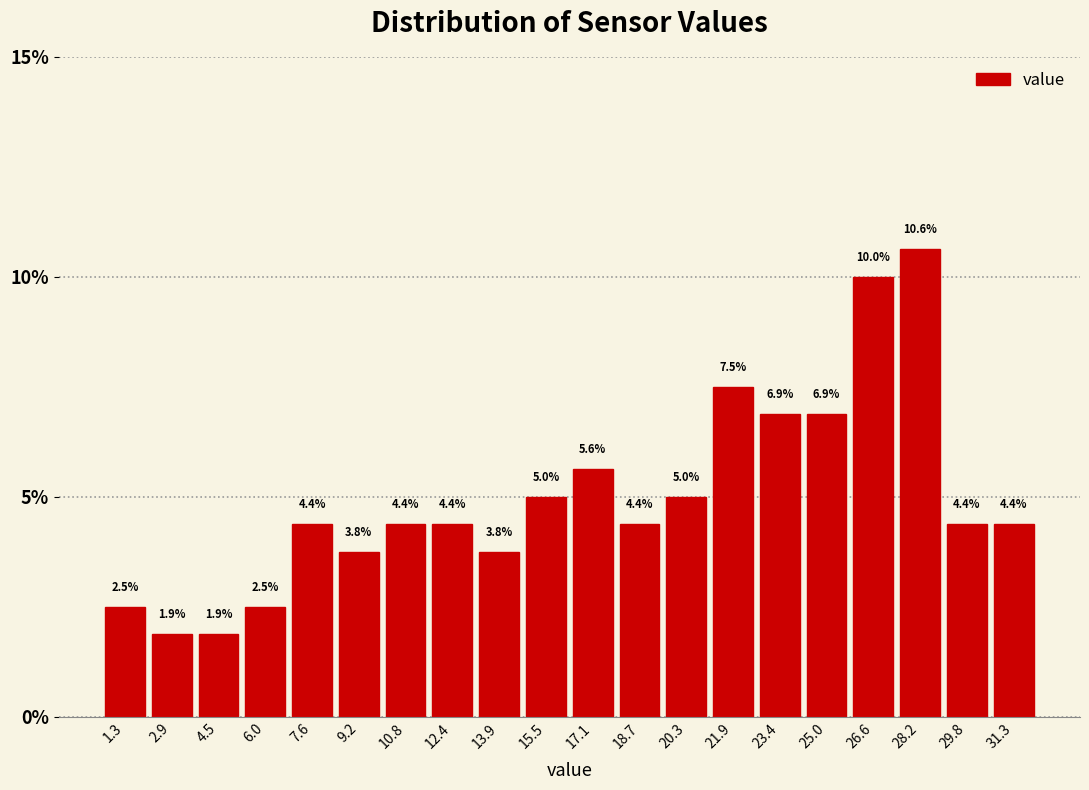

Reading left to right, list every bar in this chart as the range it spans on the x-axis followed by its height. The bar edges are not printed on the chart, so give them approximately, as read against the axis.

0.6 to 2.0: 2.5
2.0 to 3.6: 1.9
3.6 to 5.2: 1.9
5.2 to 6.8: 2.5
6.8 to 8.4: 4.4
8.4 to 10.0: 3.8
10.0 to 11.6: 4.4
11.6 to 13.2: 4.4
13.2 to 14.8: 3.8
14.8 to 16.4: 5.0
16.4 to 18.0: 5.6
18.0 to 19.4: 4.4
19.4 to 21.0: 5.0
21.0 to 22.6: 7.5
22.6 to 24.2: 6.9
24.2 to 25.8: 6.9
25.8 to 27.4: 10.0
27.4 to 29.0: 10.6
29.0 to 30.6: 4.4
30.6 to 32.2: 4.4